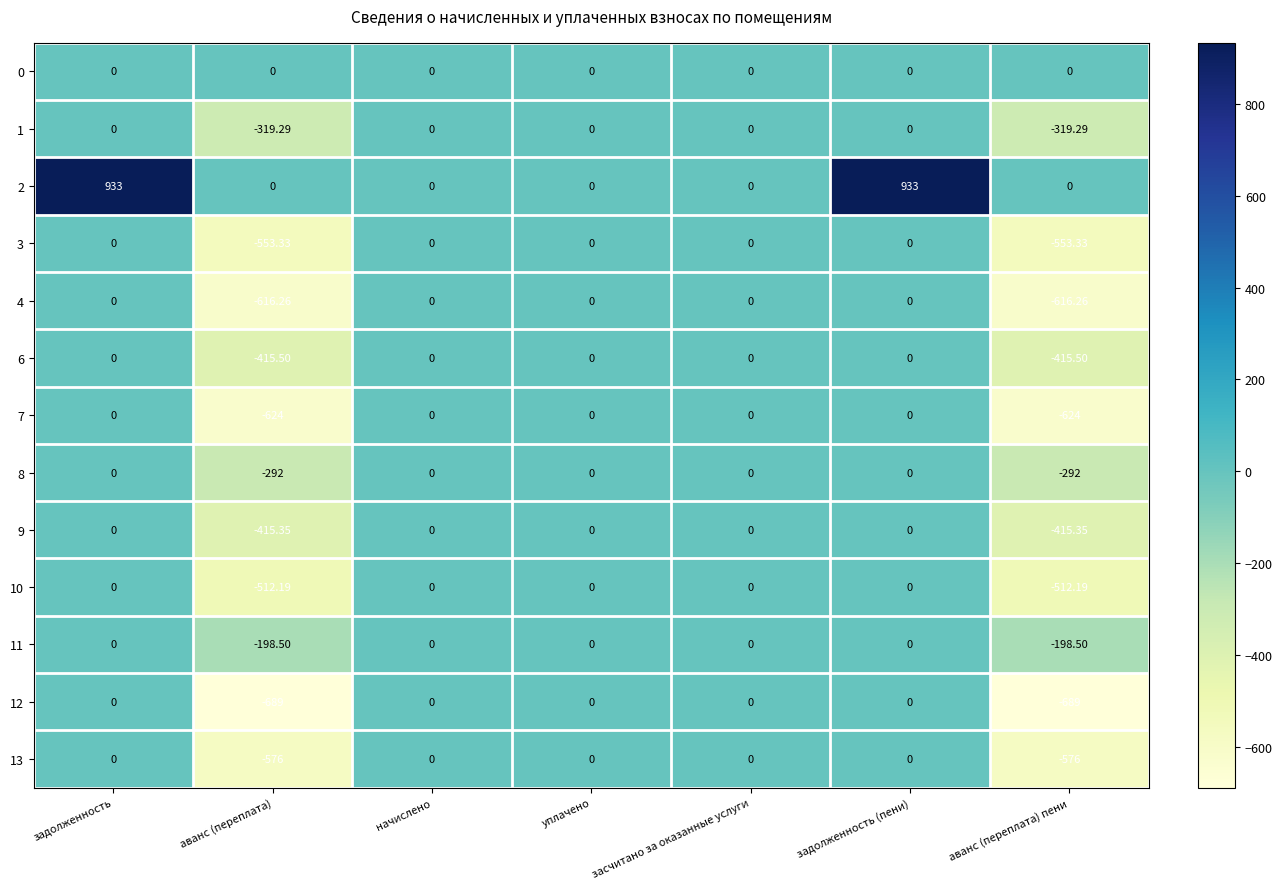

How many negative values does the 4 series have?

2